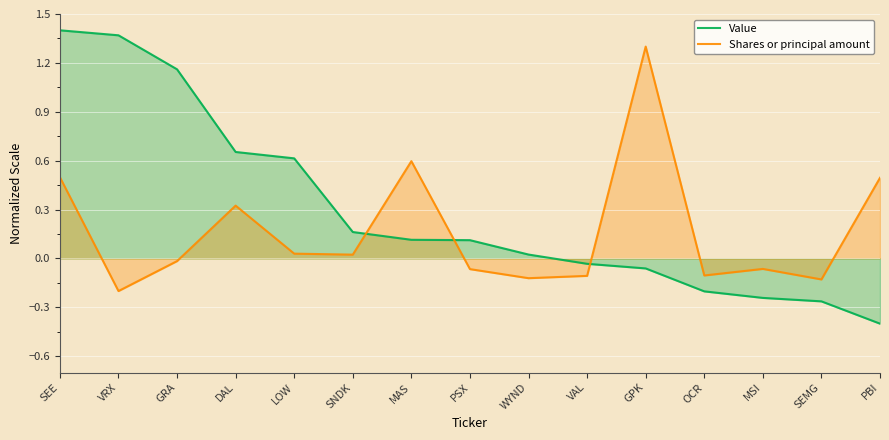

How many series are shown in this chart?

2